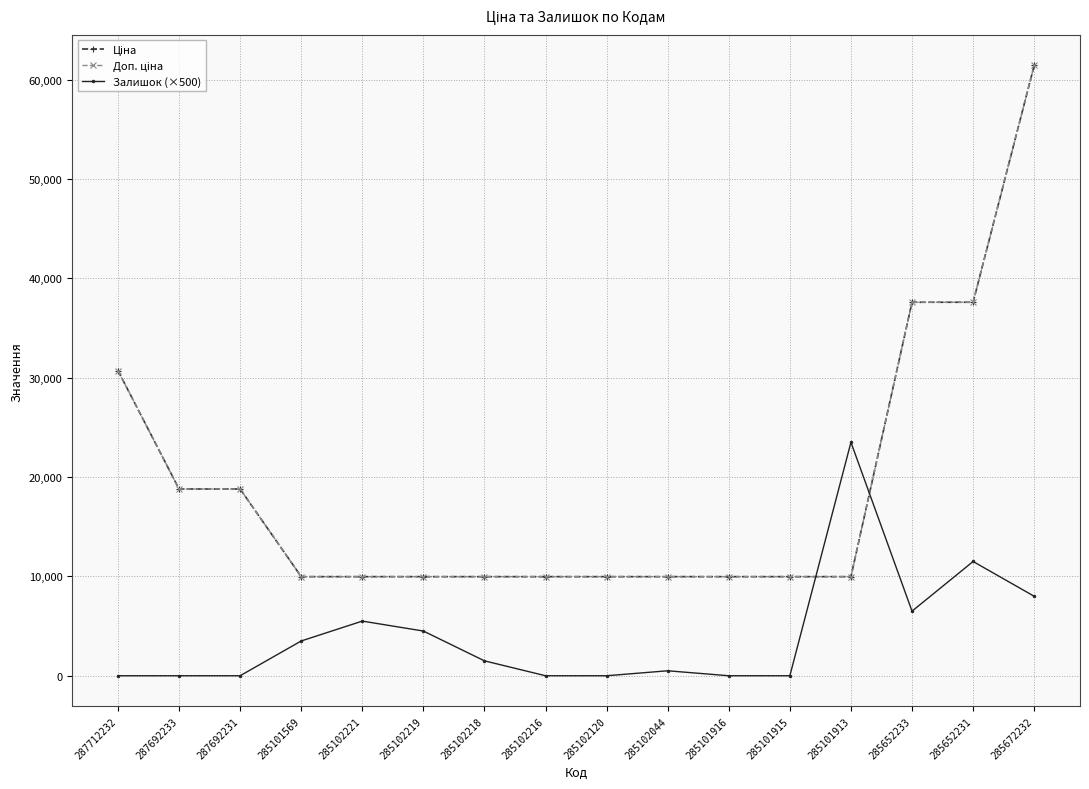

At which label does Доп. ціна reach its peak?

285672232